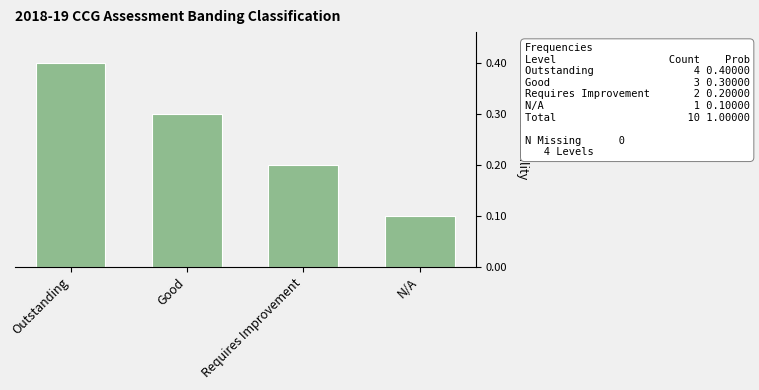

Rank the categories by value from lowest to highest.

N/A, Requires Improvement, Good, Outstanding